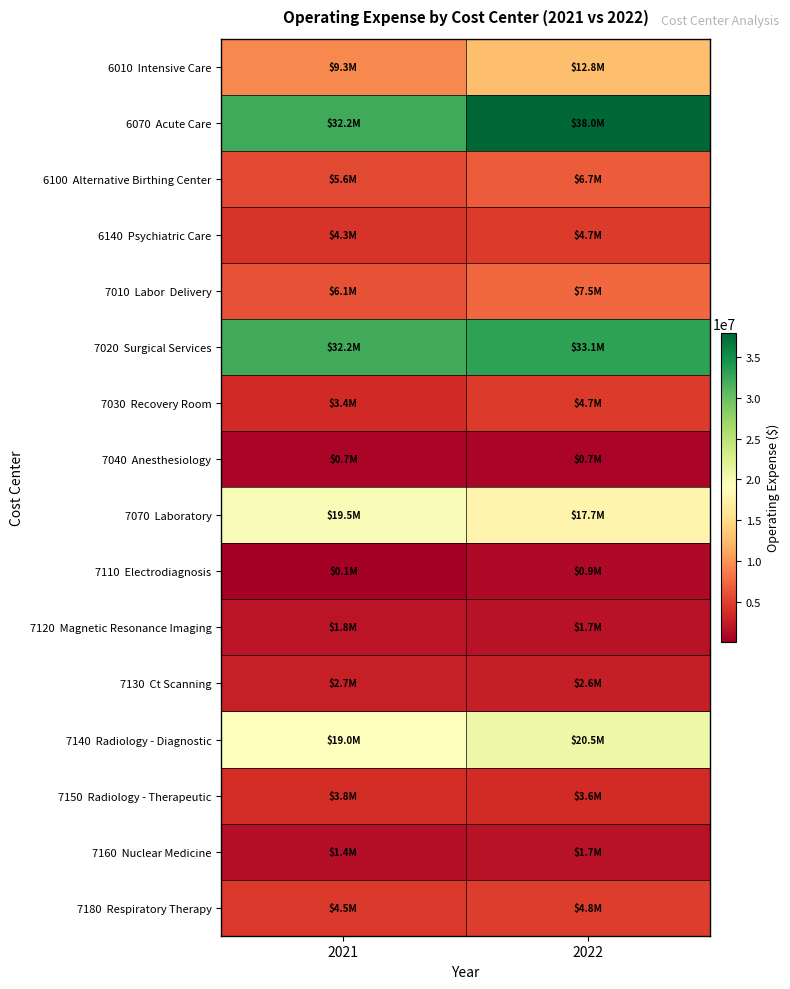

List the series in order of their peak value, highest first.

6070 Acute Care, 7020 Surgical Services, 7140 Radiology - Diagnostic, 7070 Laboratory, 6010 Intensive Care, 7010 Labor Delivery, 6100 Alternative Birthing Center, 7180 Respiratory Therapy, 7030 Recovery Room, 6140 Psychiatric Care, 7150 Radiology - Therapeutic, 7130 Ct Scanning, 7120 Magnetic Resonance Imaging, 7160 Nuclear Medicine, 7110 Electrodiagnosis, 7040 Anesthesiology